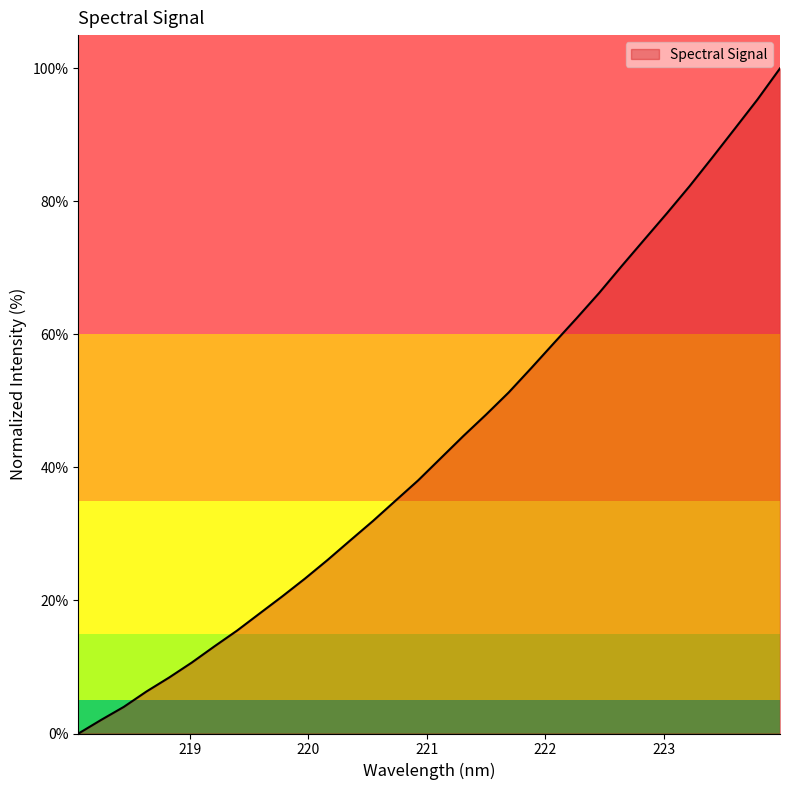

What is the greatest value displayed?

100.0